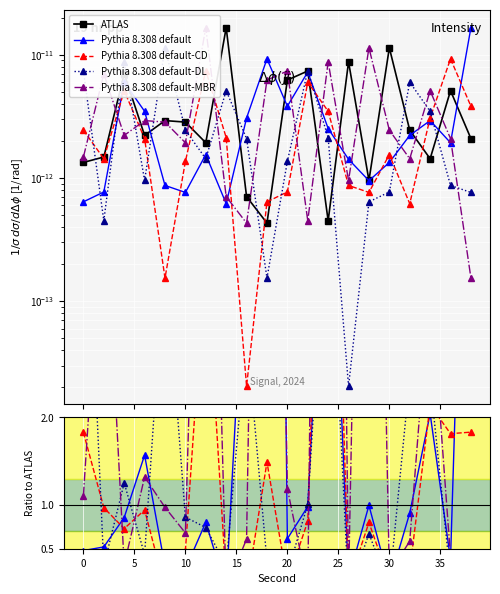

True or false: Pythia 8.308 default-MBR has more than 0 interior local peaks.

True